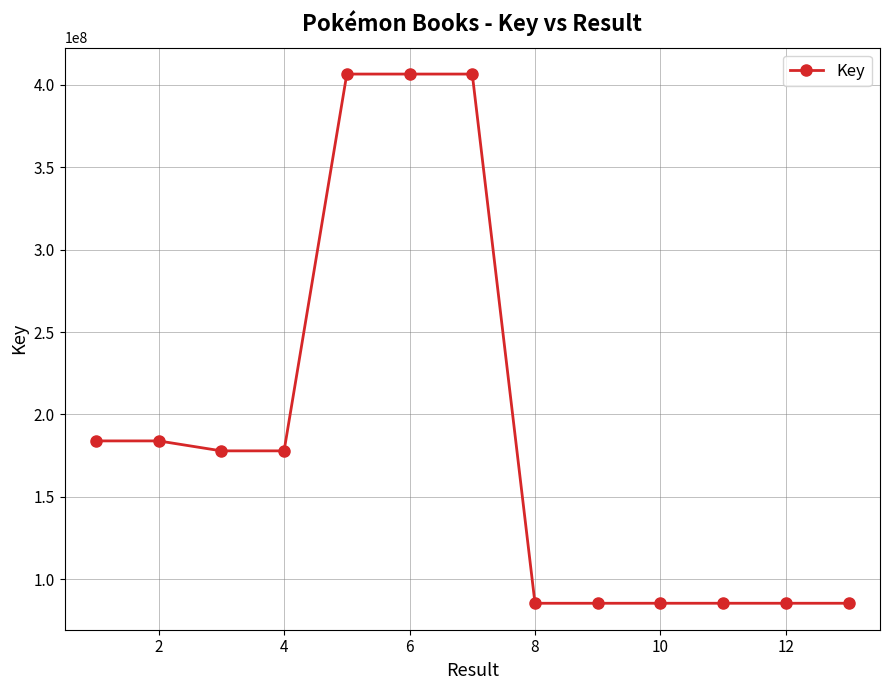

What is the difference between the maximum and minimum values?

321163233